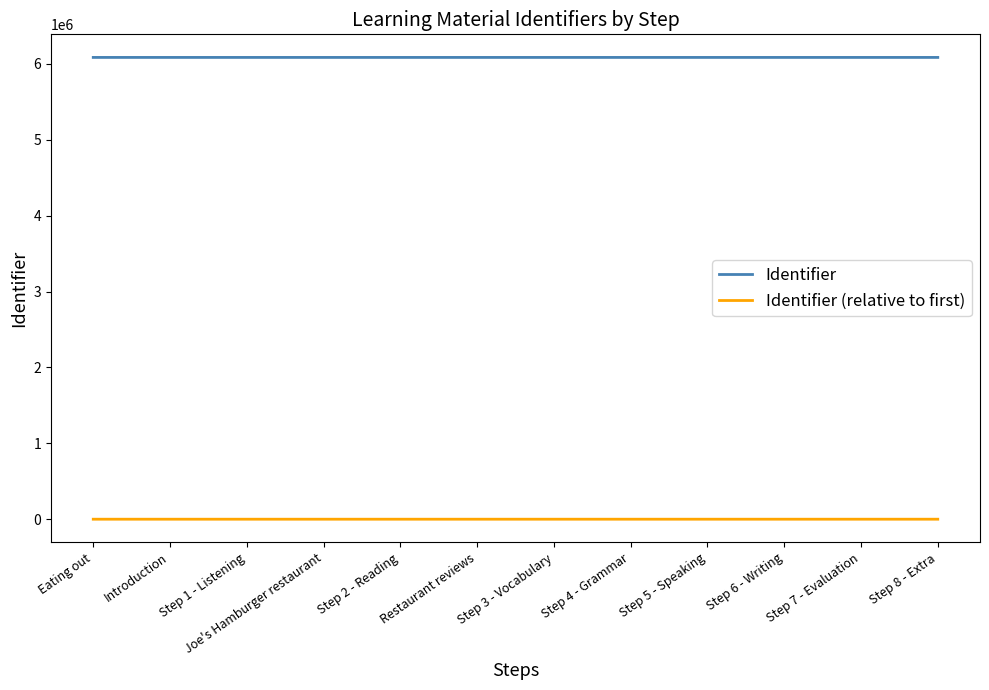

What is the maximum value for Identifier?

6084881